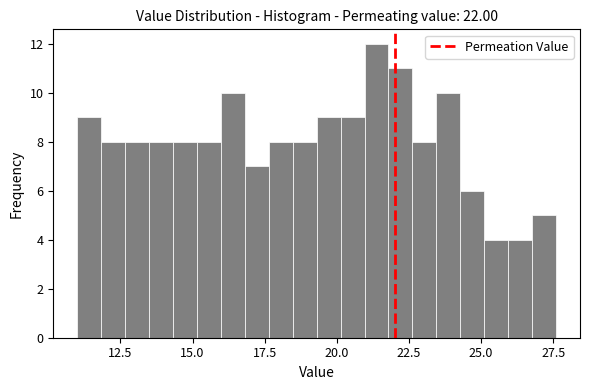

Around what value on the x-axis is the tallest bar? Give the approximate position of its centre, as read against the axis.

21.5